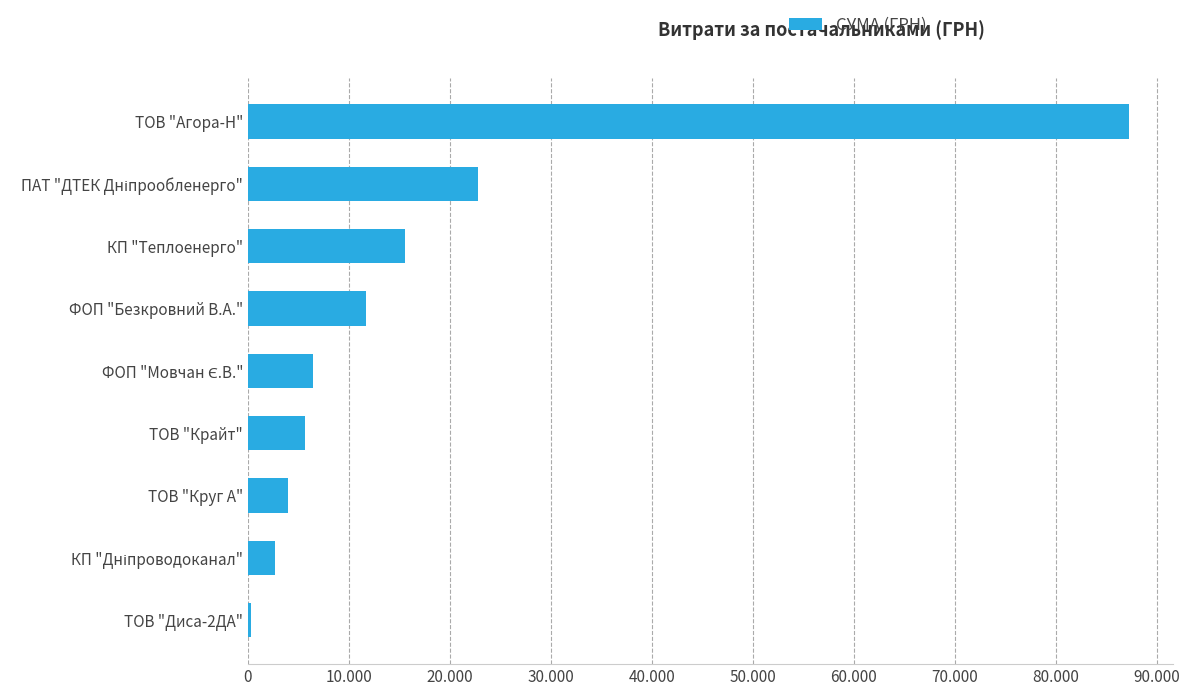

Are the bars horizontal?

Yes